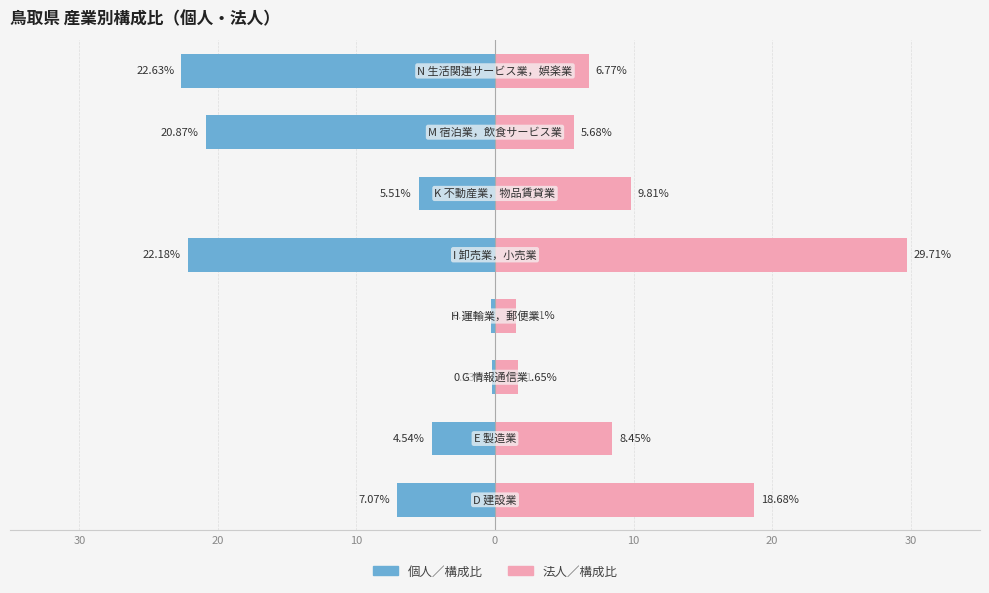

What is the total value across all series at 10?

11.6